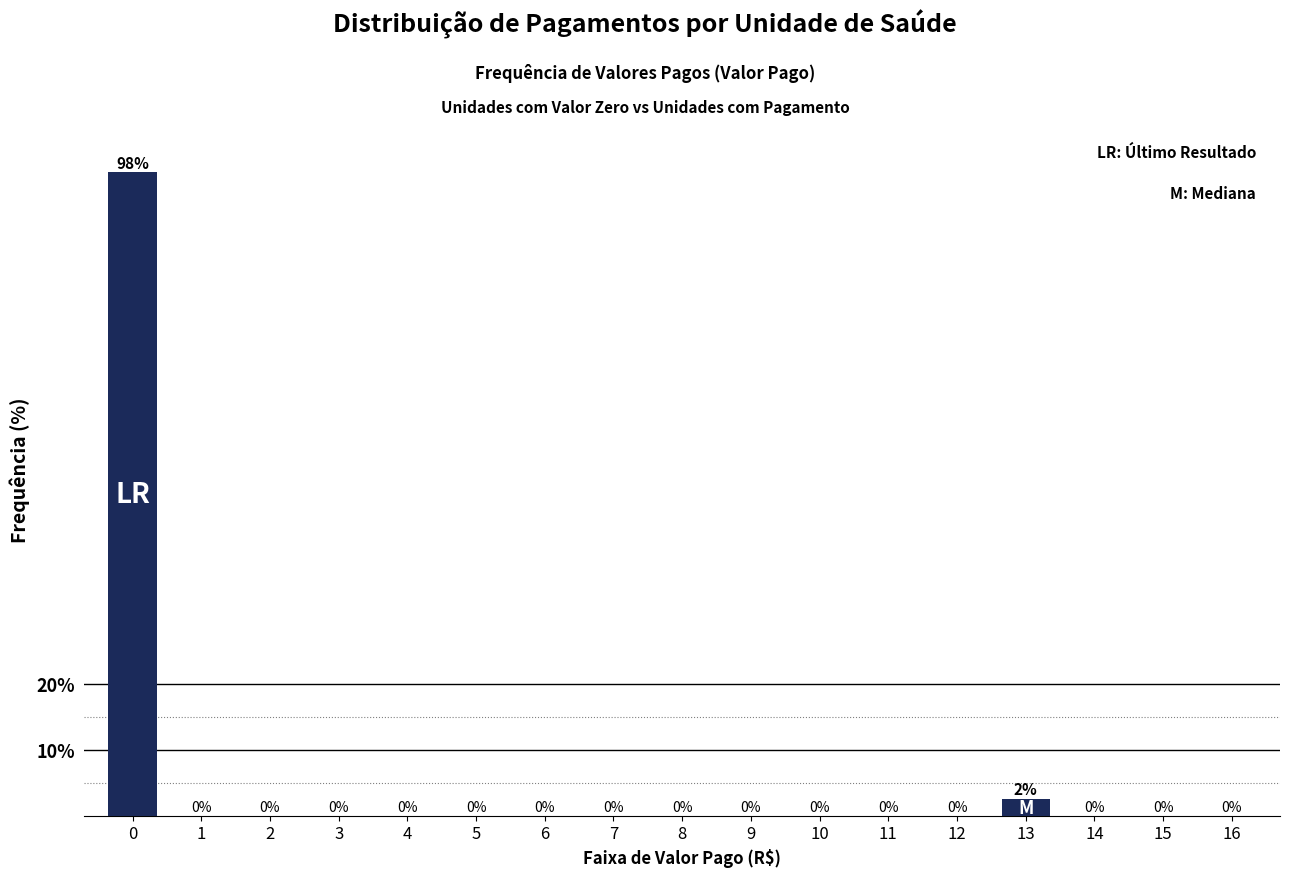

What is the greatest value displayed?

97.5